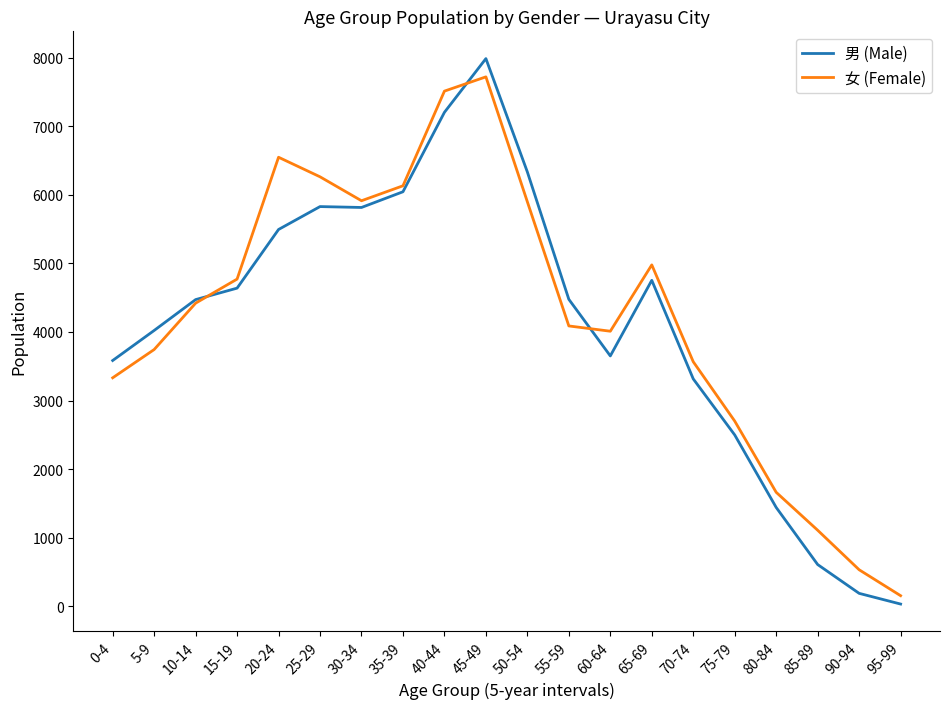

What is the spread (max minus min) of values at 45-49?

266